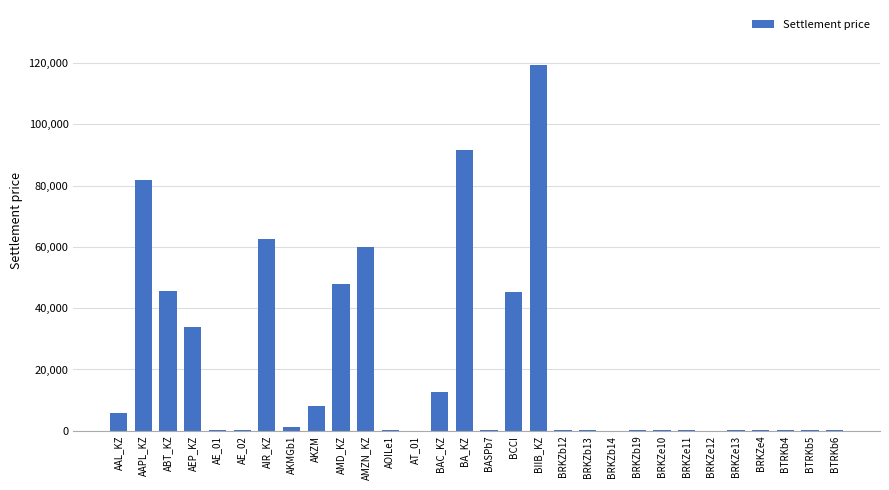

What value does the data have at BRKZe12?

81.6